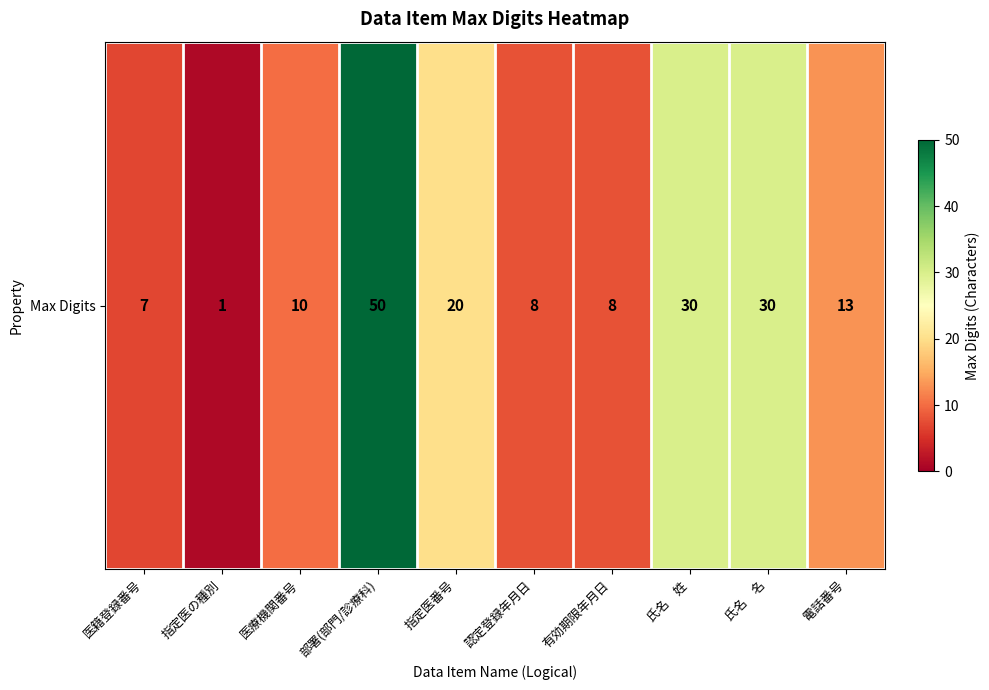

What is the average value?

18